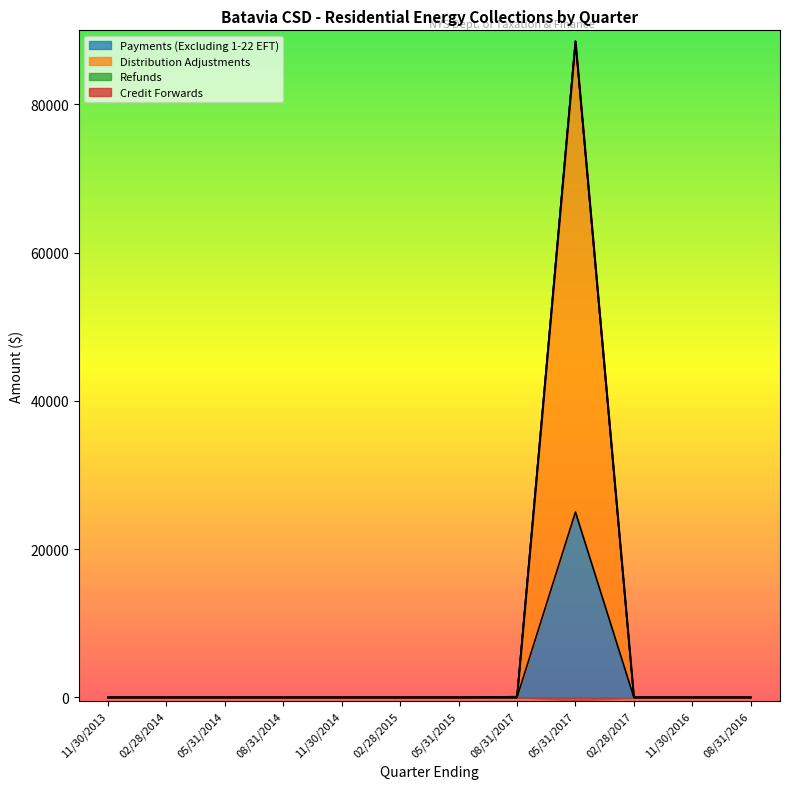

The value of Payments (Excluding 1-22 EFT) at 02/28/2017 is 0.0. True or false?

True